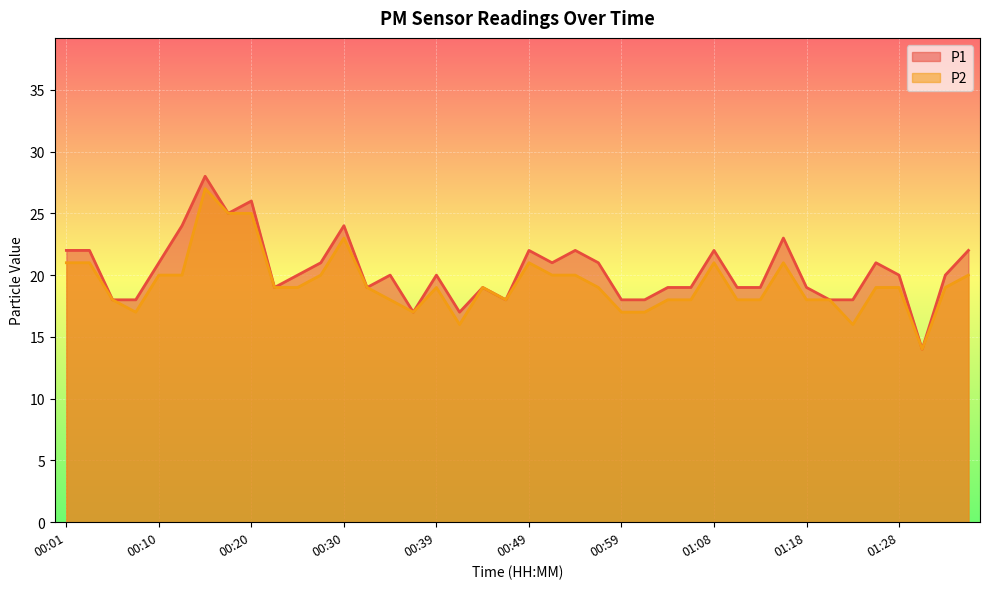

Where does the P1 series first go above 20?

00:01